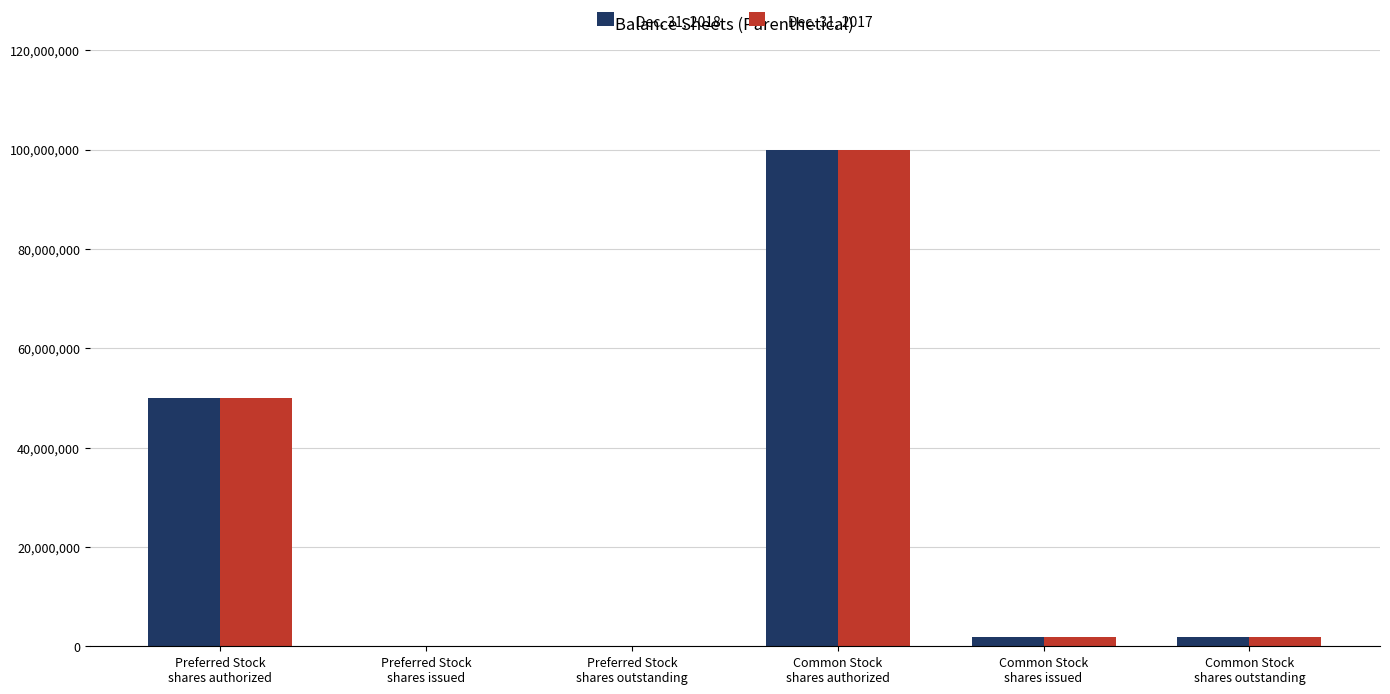

Where is Dec. 31, 2017 nearest to the value 50000000?

Preferred Stock
shares authorized